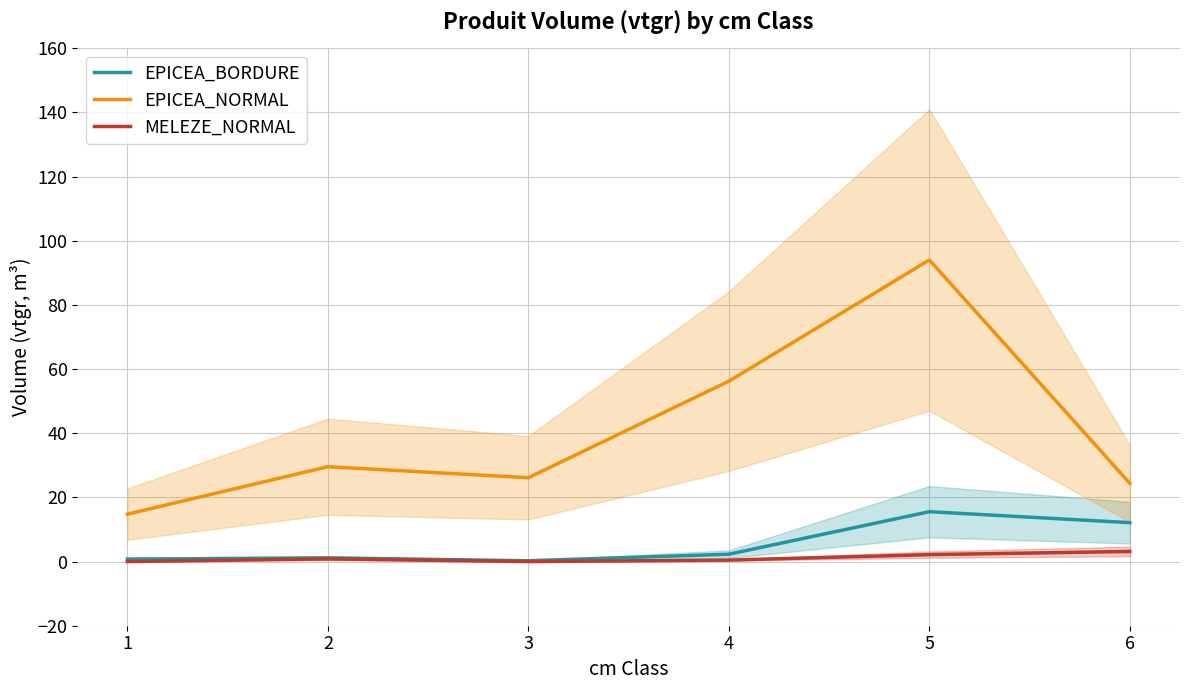

Reading left to right, transcribe all the data shown in this chart.

EPICEA_BORDURE: 1=0.8	2=1.1	3=0.3	4=2.3	5=15.5	6=12.1
EPICEA_NORMAL: 1=14.8	2=29.6	3=26.1	4=56.2	5=94.0	6=24.4
MELEZE_NORMAL: 1=0.0	2=0.9	3=0.0	4=0.5	5=2.2	6=3.2